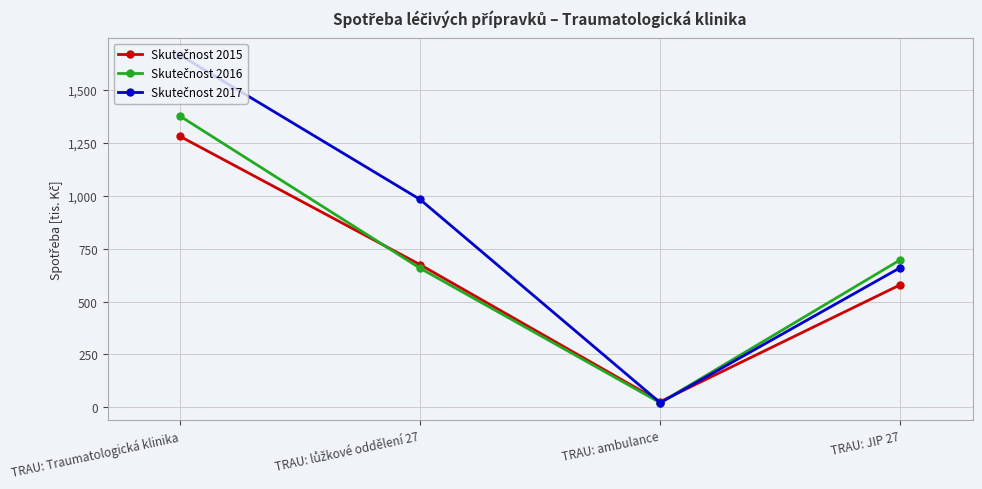

Does the chart have visible grid lines?

Yes